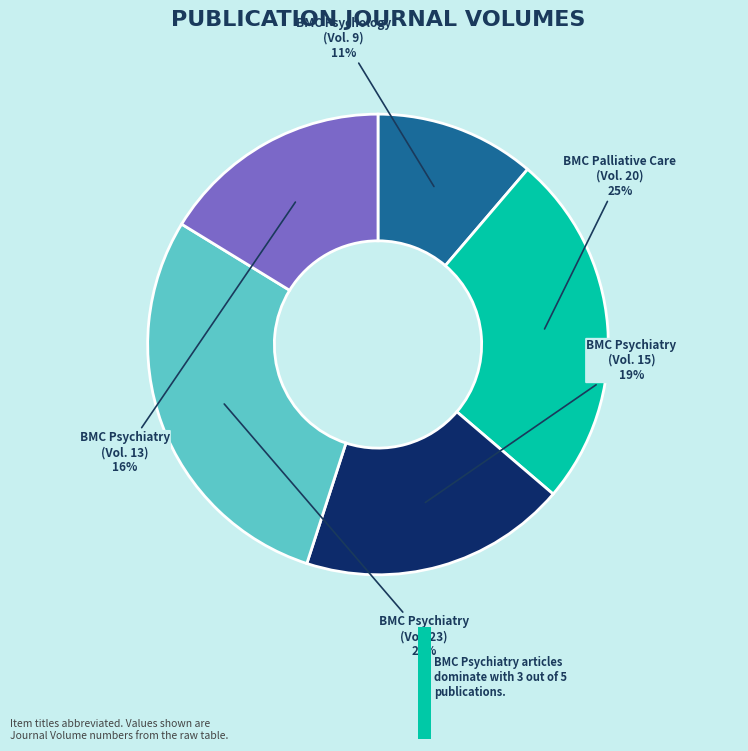

What percentage is the BMC Psychiatry (Vol. 13) slice, to the nearest percent?

16%